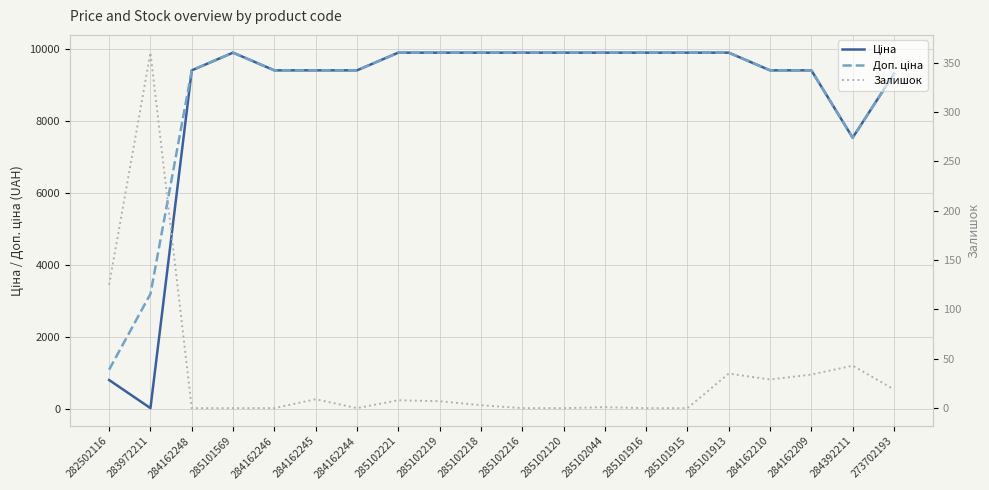

What is the approximate value of Ціна at 285102218?

9908.5